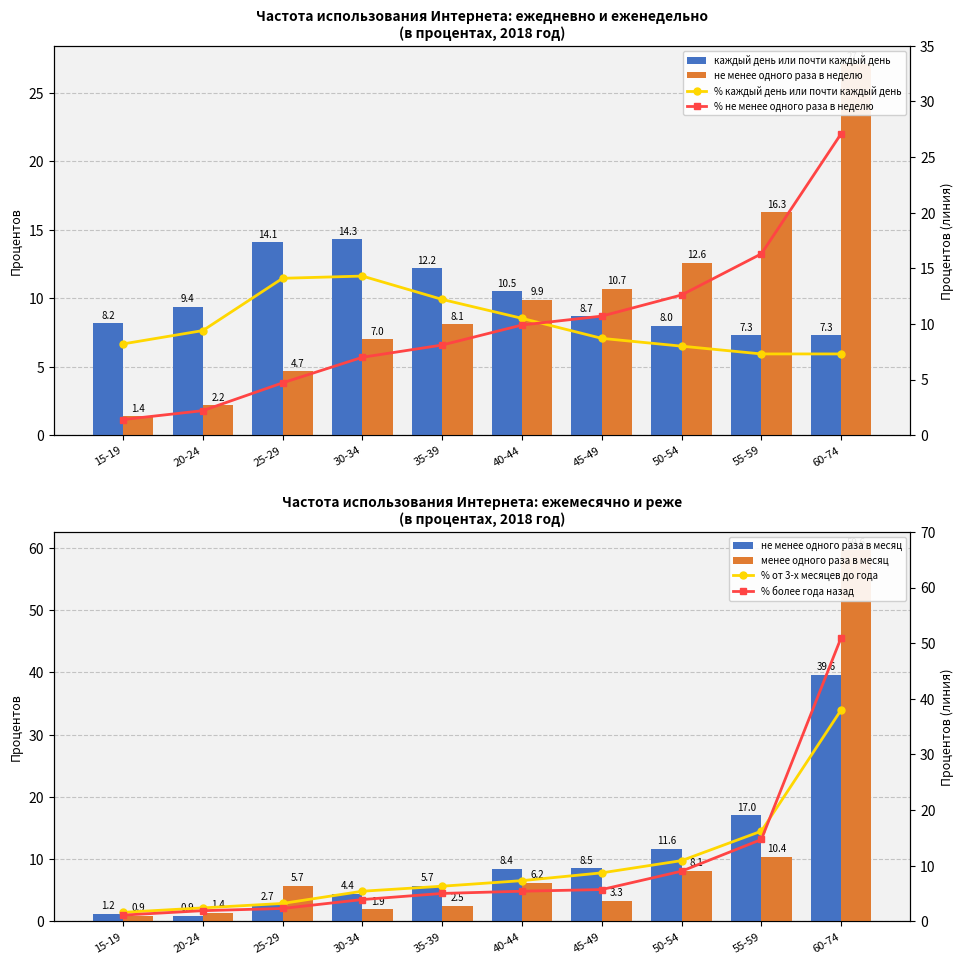

Is the value of менее одного раза в месяц at 35-39 greater than the value of не менее одного раза в месяц at 45-49?

No